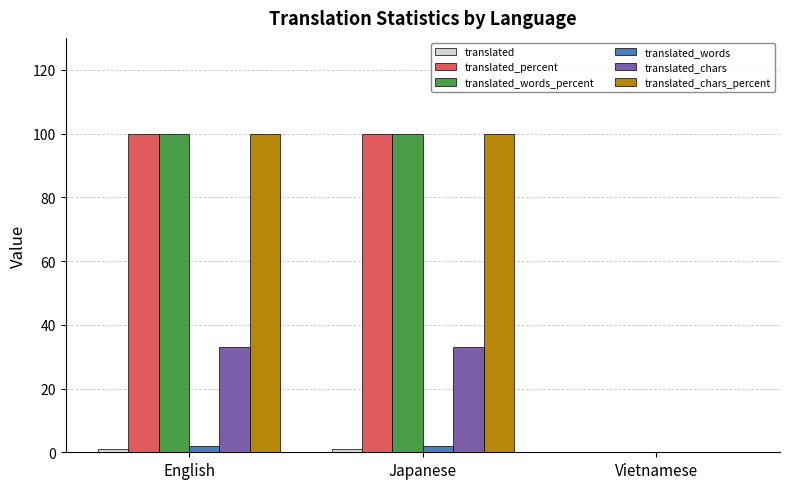

How many distinct data groups are displayed?

6